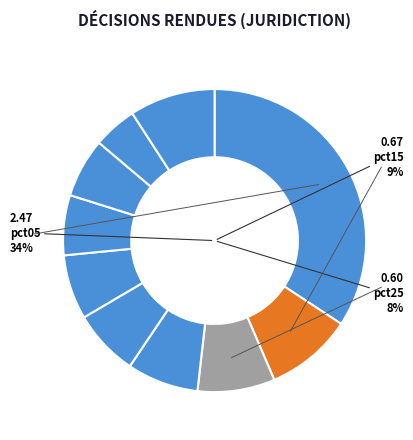

Is the sum of pct05 and pct25 greater than half?

No